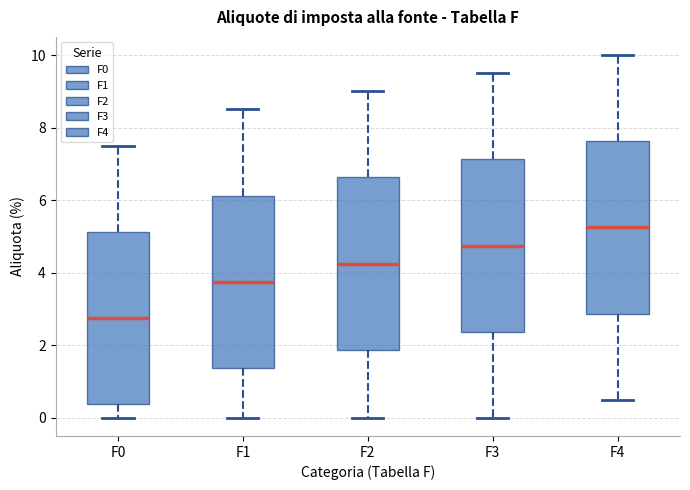

Reading left to right, read every box against the y-axis: the position of its median line, the range the box covers, and the ends of its whiskers. The values are not printed on the chart, so give them approximately, as read against the axis.

F0: median 2.8, box 0.4 to 5.2, whiskers 0.0 to 7.6
F1: median 3.8, box 1.4 to 6.2, whiskers 0.0 to 8.6
F2: median 4.2, box 1.8 to 6.6, whiskers 0.0 to 9.0
F3: median 4.8, box 2.4 to 7.2, whiskers 0.0 to 9.6
F4: median 5.2, box 2.8 to 7.6, whiskers 0.6 to 10.0